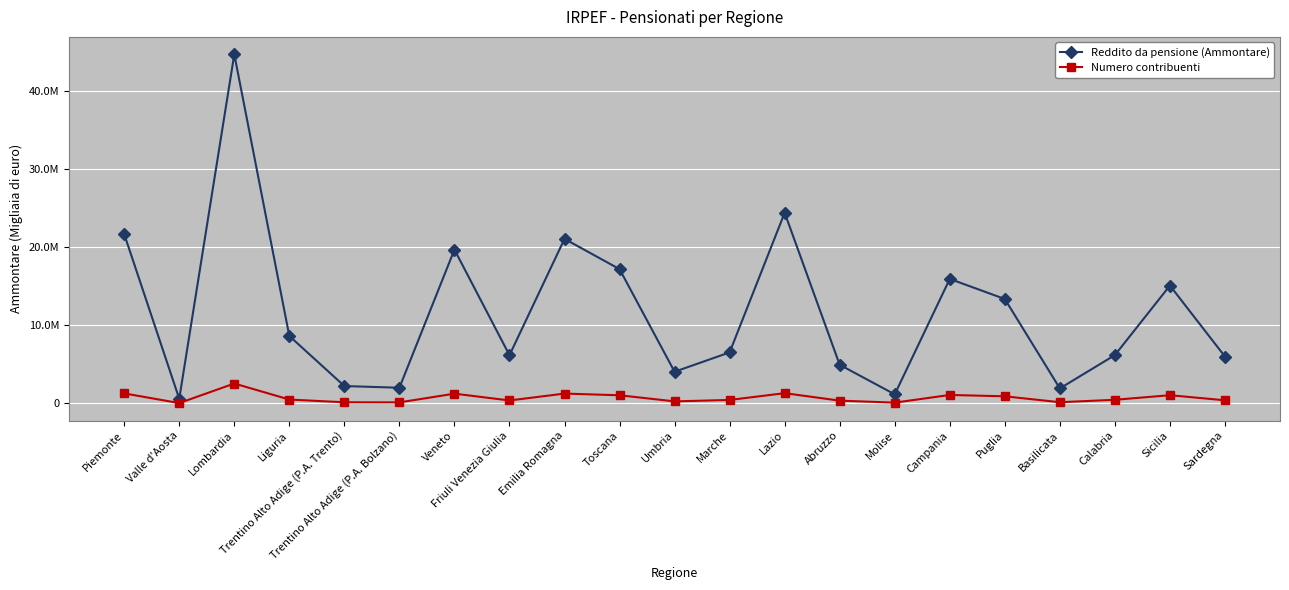

At which category is the sum across all series the highest?

Lombardia